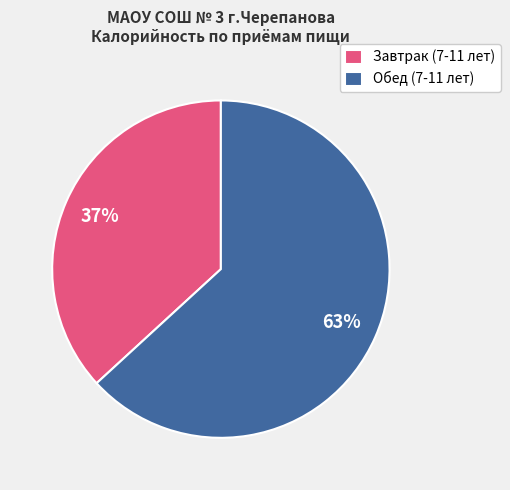

Do Обед (7-11 лет) and Завтрак (7-11 лет) together represent more than half of the pie?

Yes